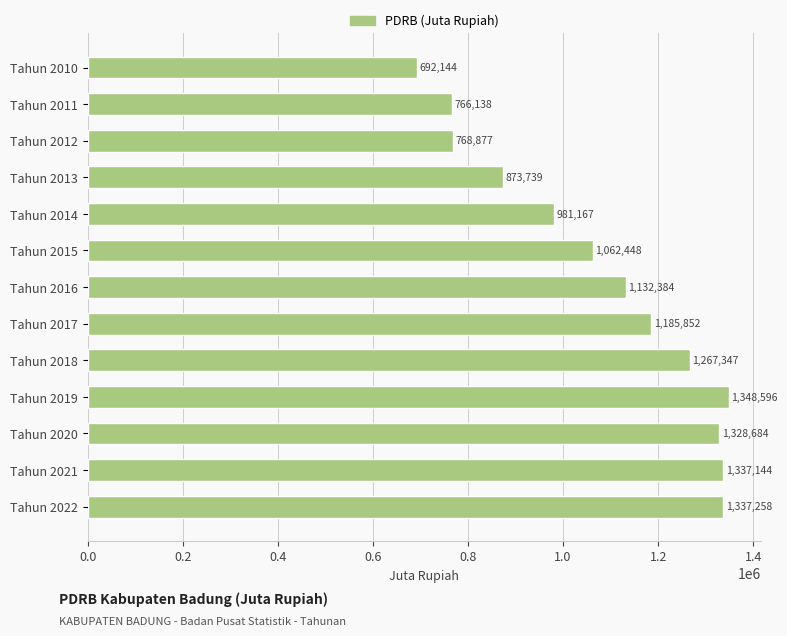

Approximately how many times larger is the value at Tahun 2020 compared to Tahun 2022?

1.0